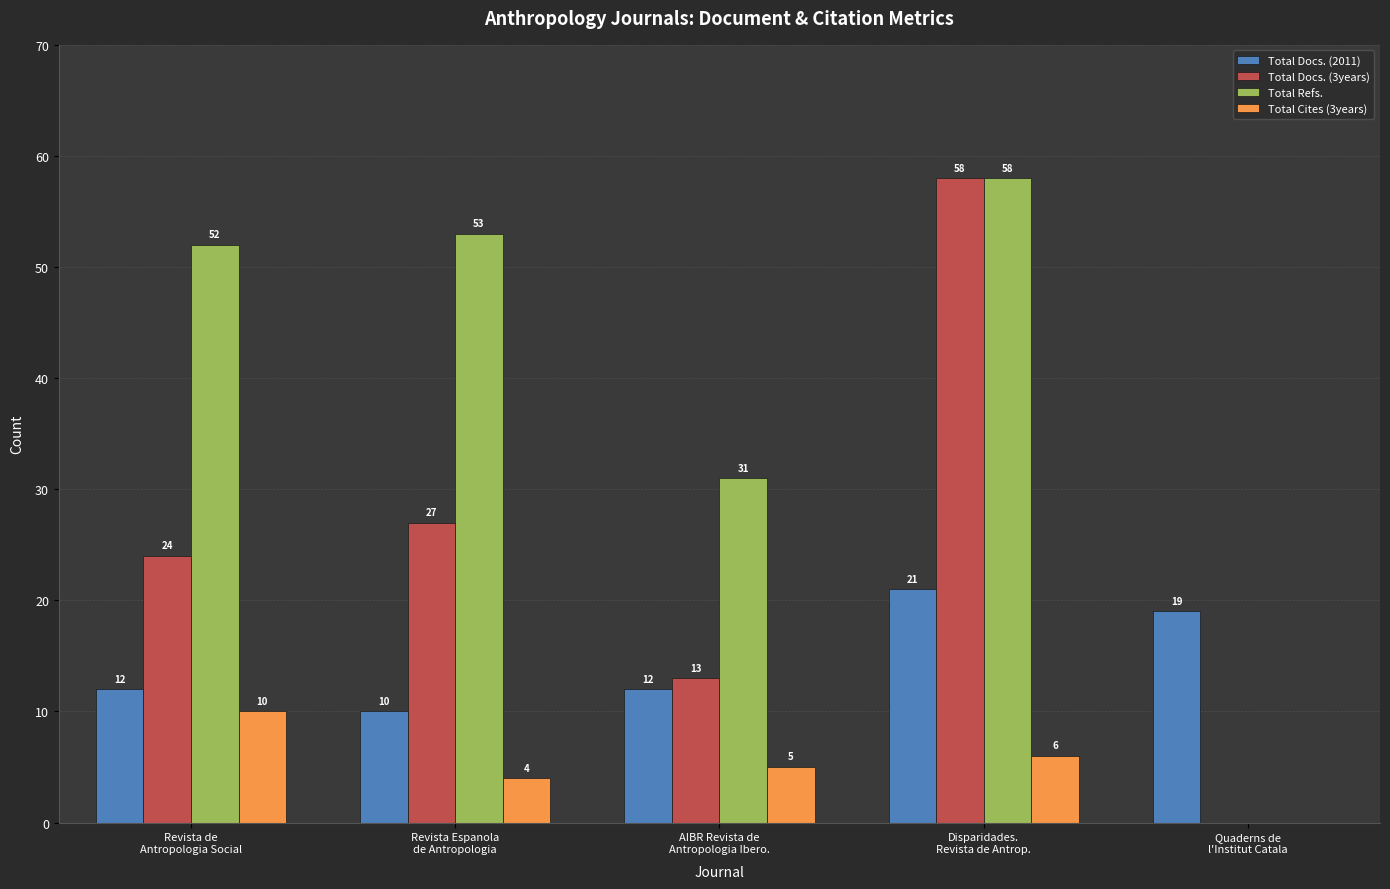

At which category is the sum across all series the highest?

Disparidades.
Revista de Antrop.